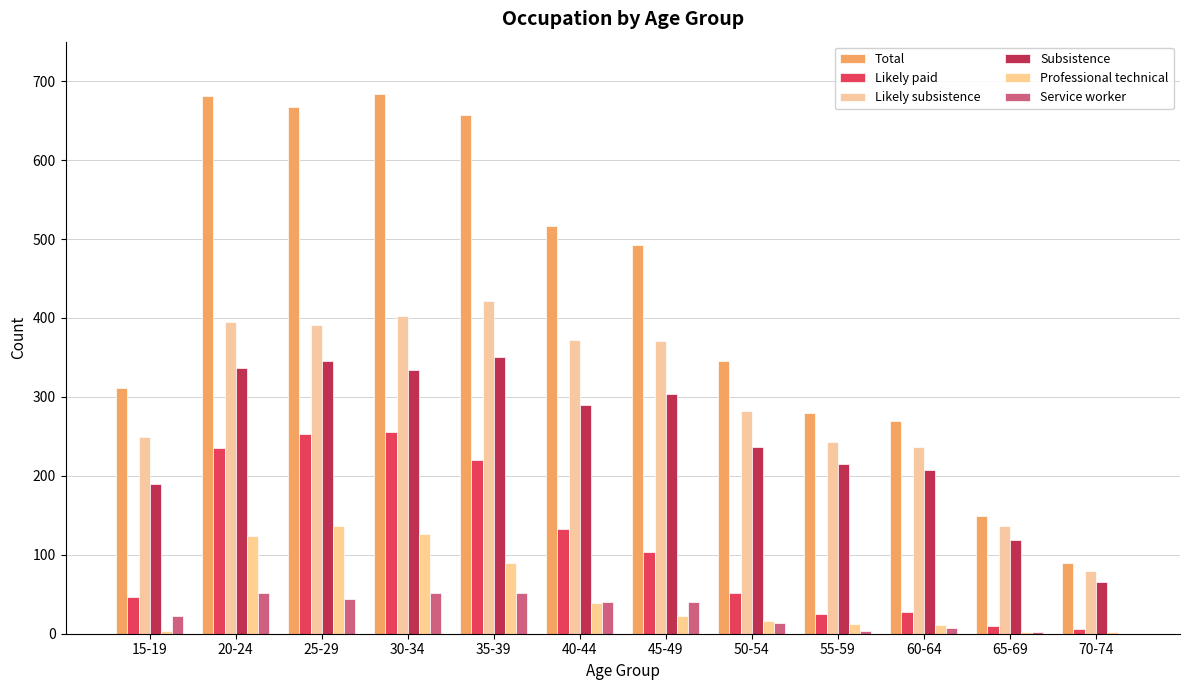

Which series has the widest spread of values?

Total